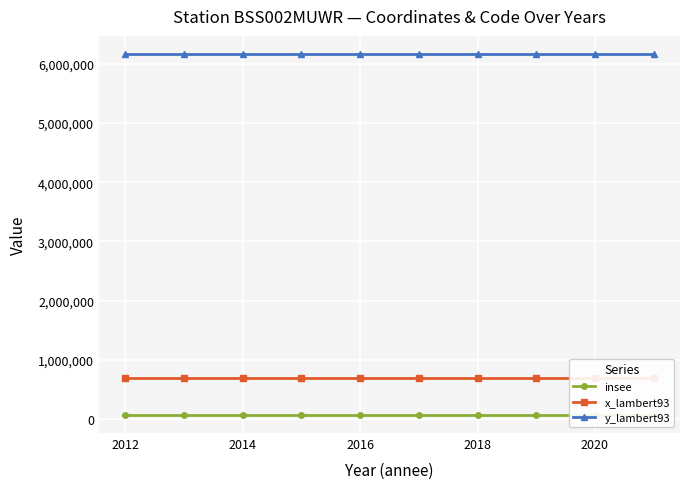

What is the average value of the insee series?

66171